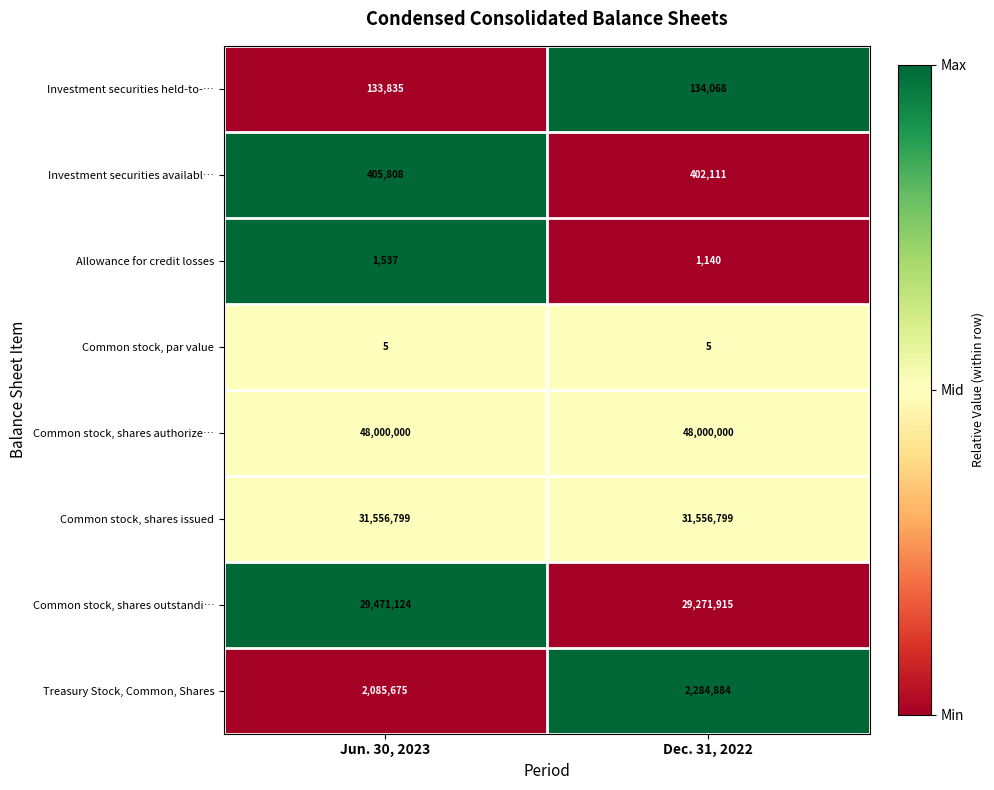

What value does the Common stock, shares issued series have at Dec. 31, 2022?

31556799